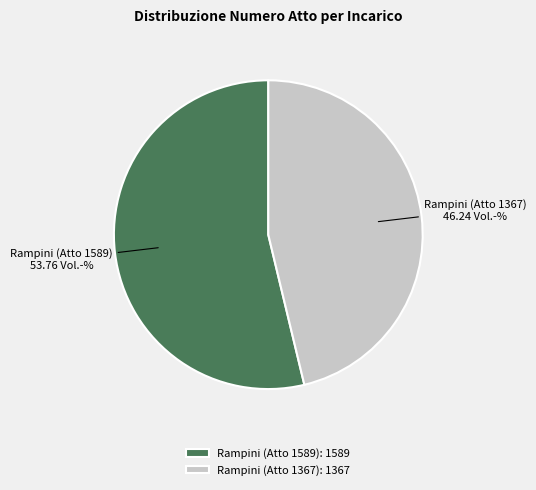

What is the ratio of the value at Rampini (Atto 1589) to the value at Rampini (Atto 1367)?

1.2